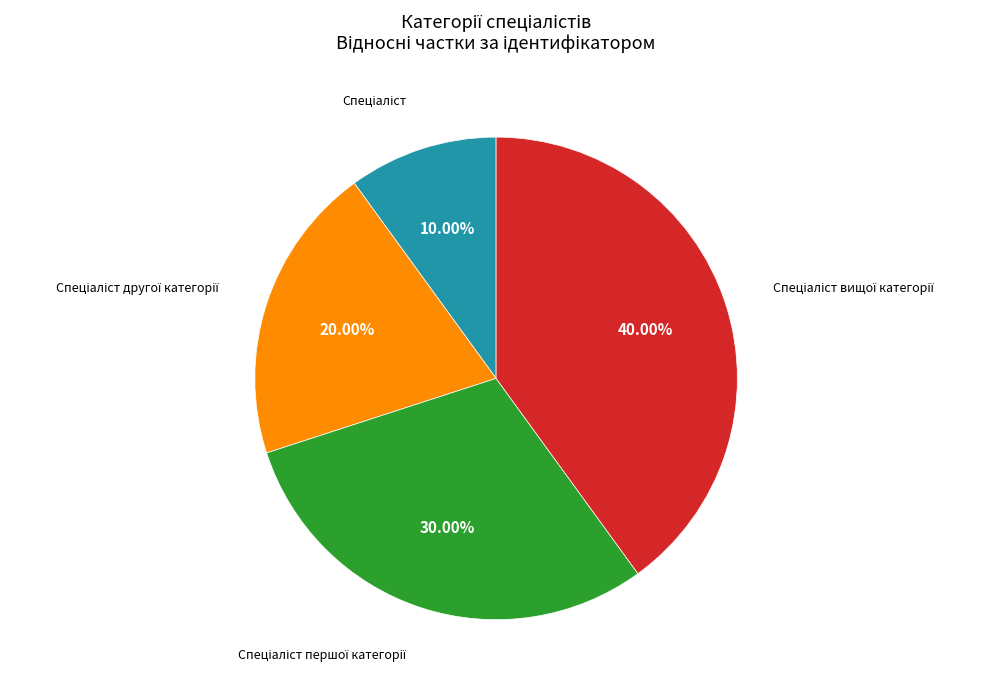

Is there a majority slice in this chart?

No